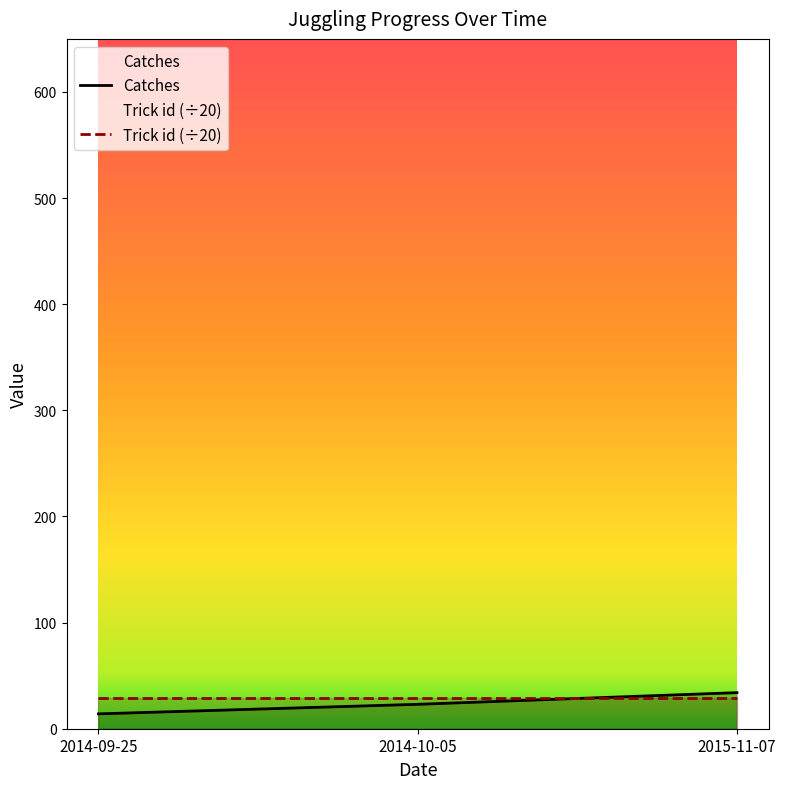

At which label is the value closest to 24?

2014-10-05